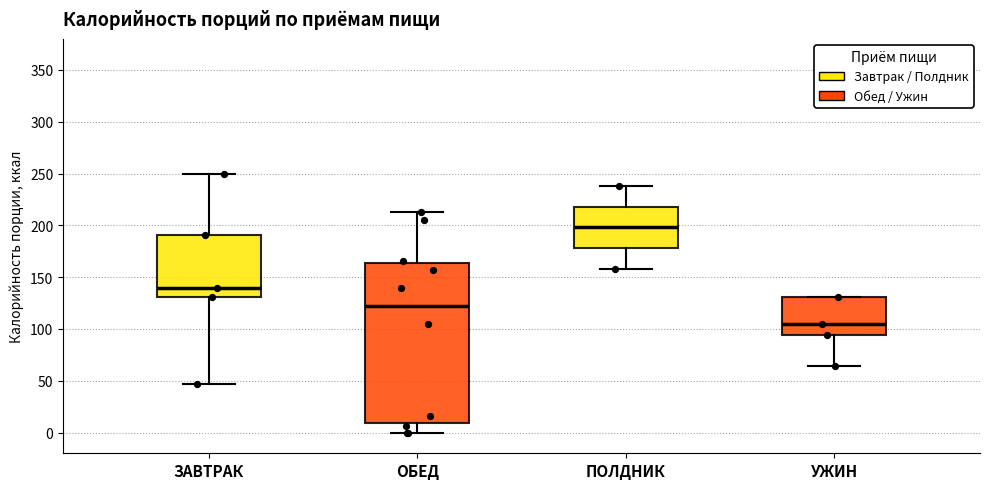

Comparing the boxes themselves (not the whiskers), which one is the tallest?

ОБЕД